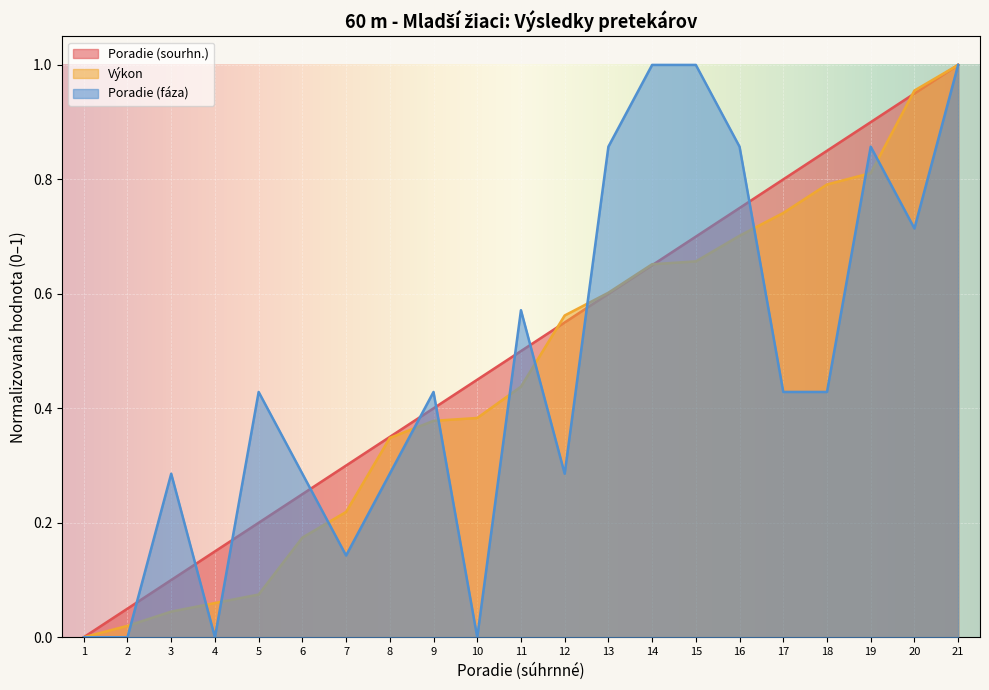

How many Poradie (fáza) values are between 0 and 1?

21